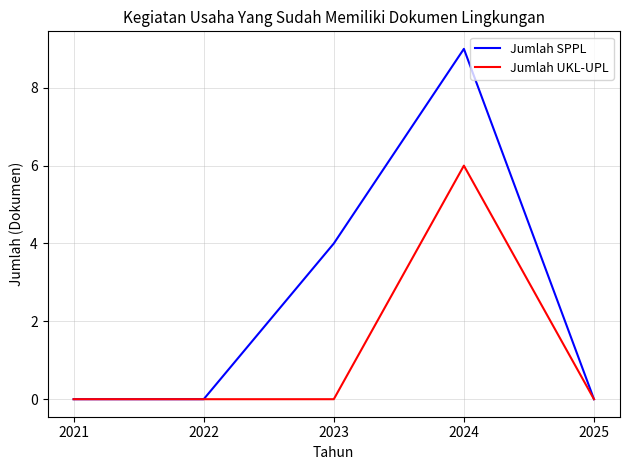

What are all the series names shown in the legend?

Jumlah SPPL, Jumlah UKL-UPL